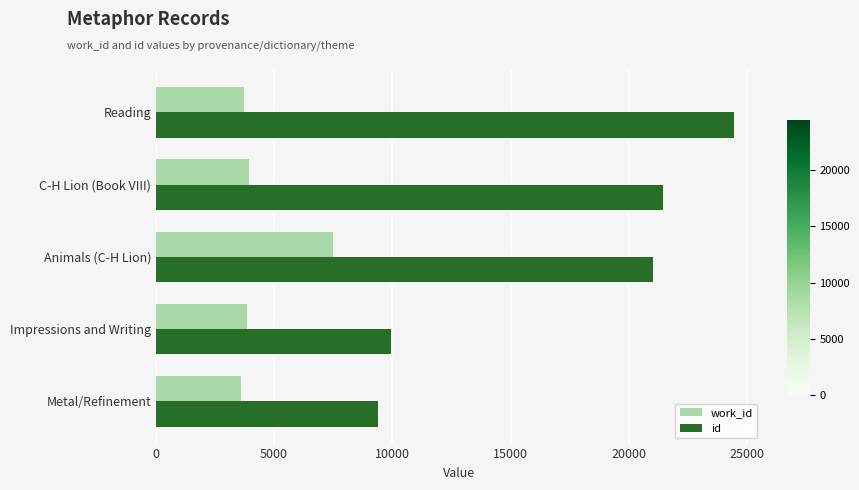

The id series shows 5581 at Animals (C-H Lion). True or false?

False